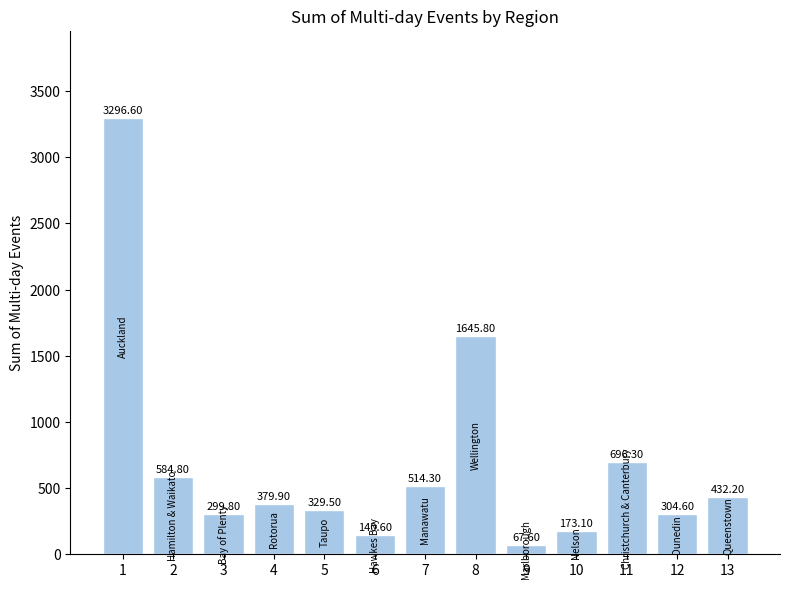

Which category has the lowest value across all series?

9